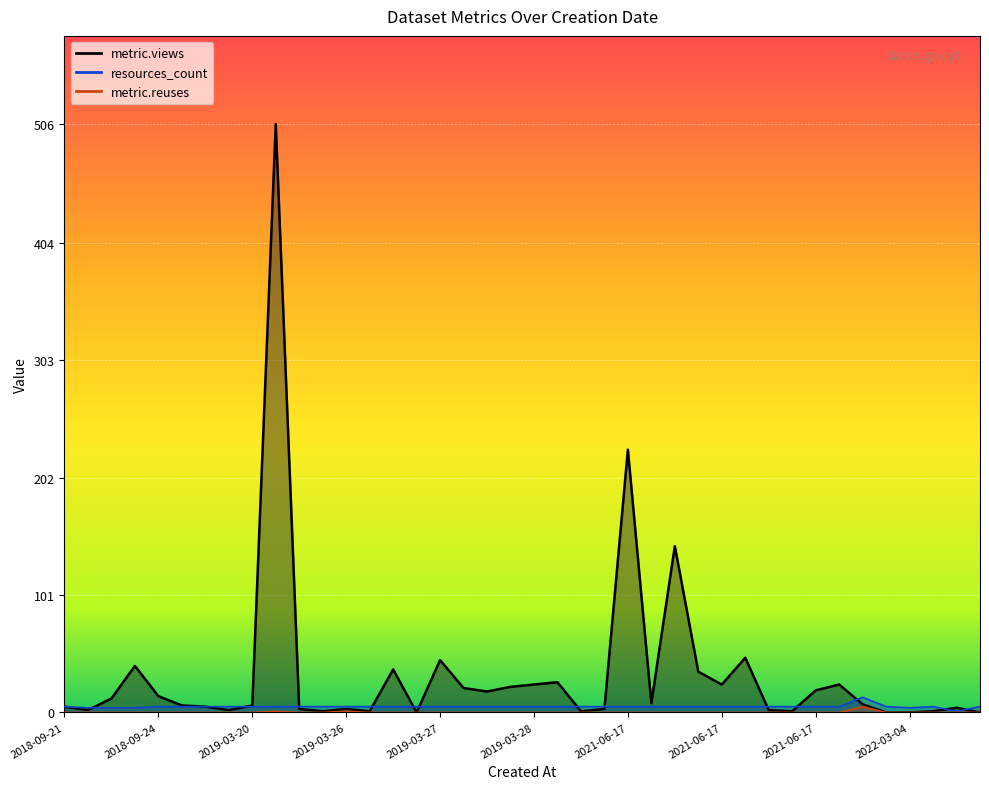

How many values in the metric.views series exceed 7?

19